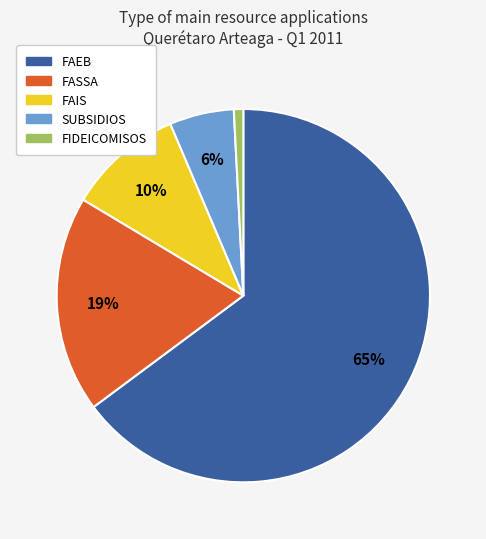

Rank the categories by value from highest to lowest.

FAEB, FASSA, FAIS, SUBSIDIOS, FIDEICOMISOS